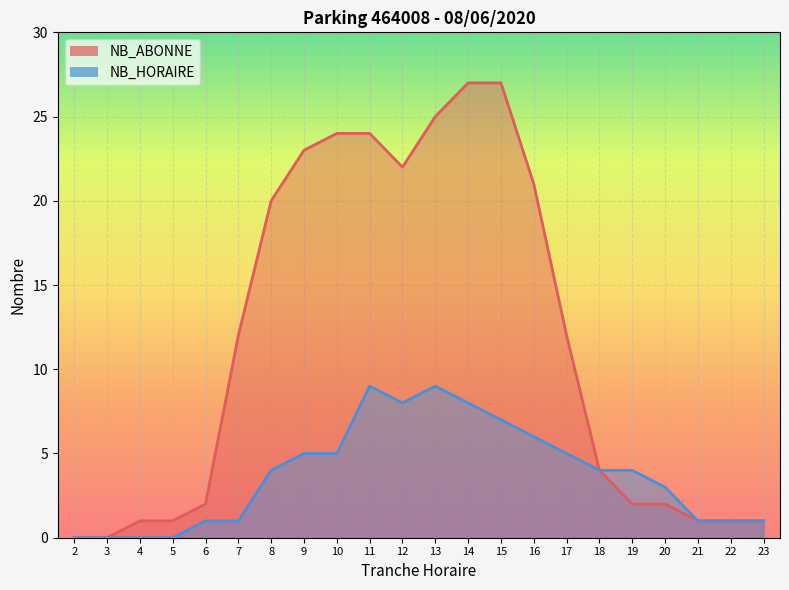

How many distinct data groups are displayed?

2